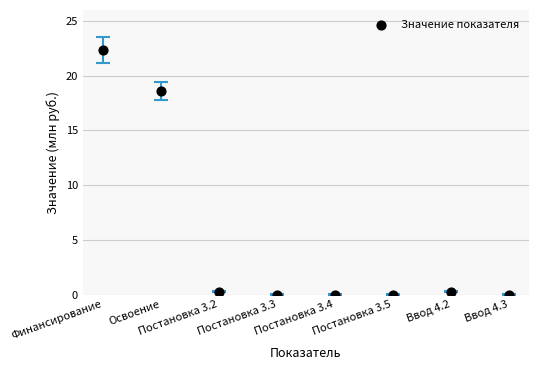

What Y value in the scatter plot is closest to 11?

18.6